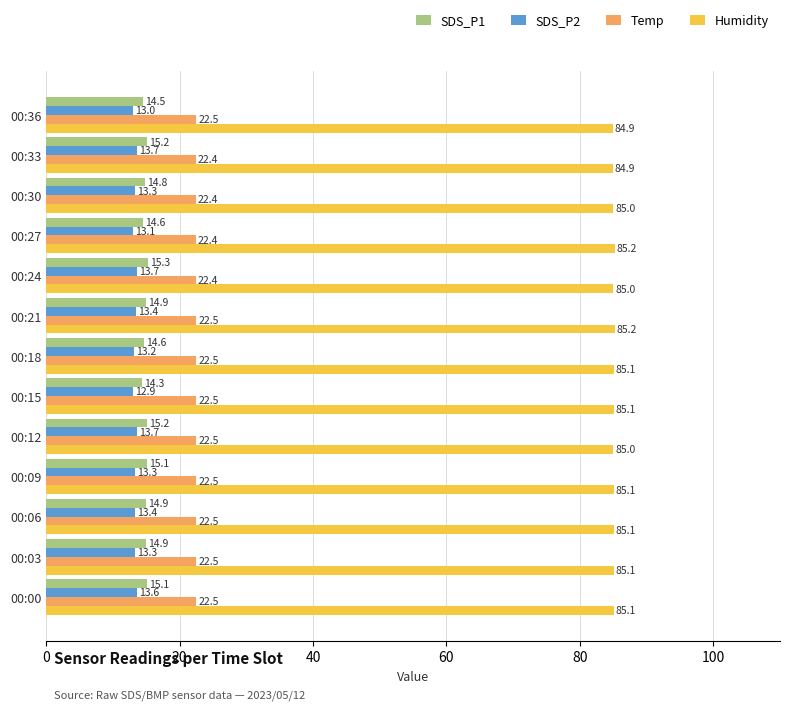

How many Humidity values are between 85 and 86?

11